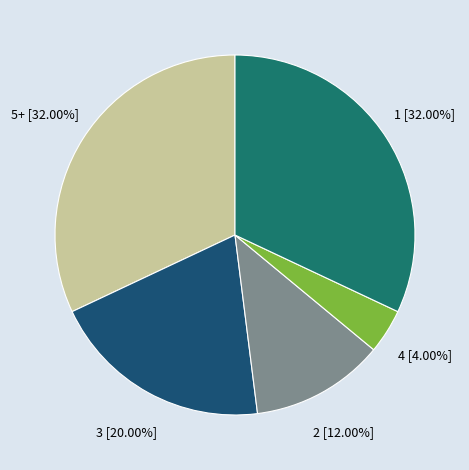

What is the ratio of the value at 1 to the value at 2?

2.7